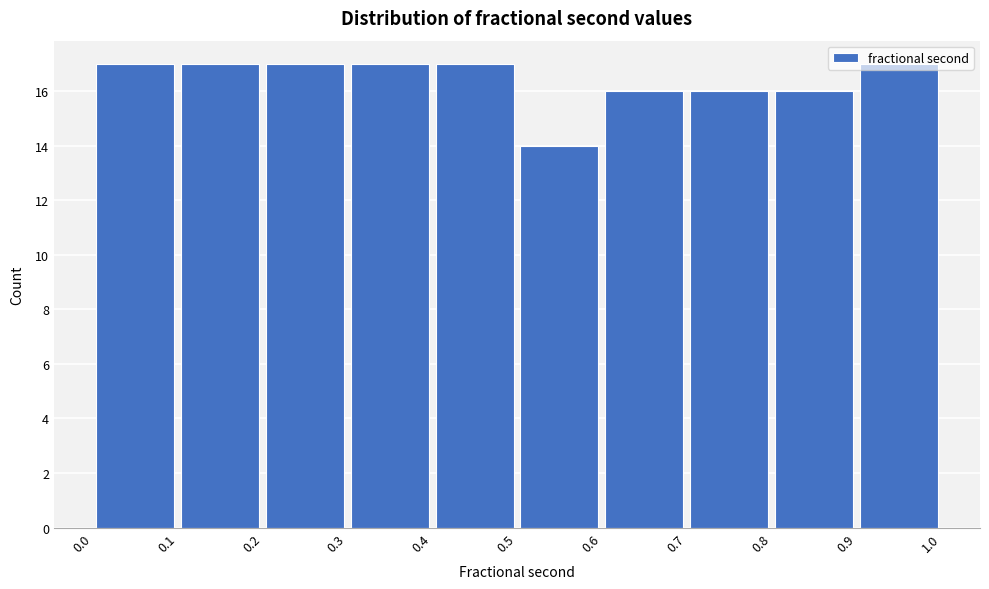

Reading left to right, transcribe this chart: for each bar, give the range it covers on the x-axis and its height. The values are not printed on the chart, so give them approximately, as read against the axis.

0.0 to 0.1: 17
0.1 to 0.2: 17
0.2 to 0.3: 17
0.3 to 0.4: 17
0.4 to 0.5: 17
0.5 to 0.6: 14
0.6 to 0.7: 16
0.7 to 0.8: 16
0.8 to 0.9: 16
0.9 to 1.0: 17